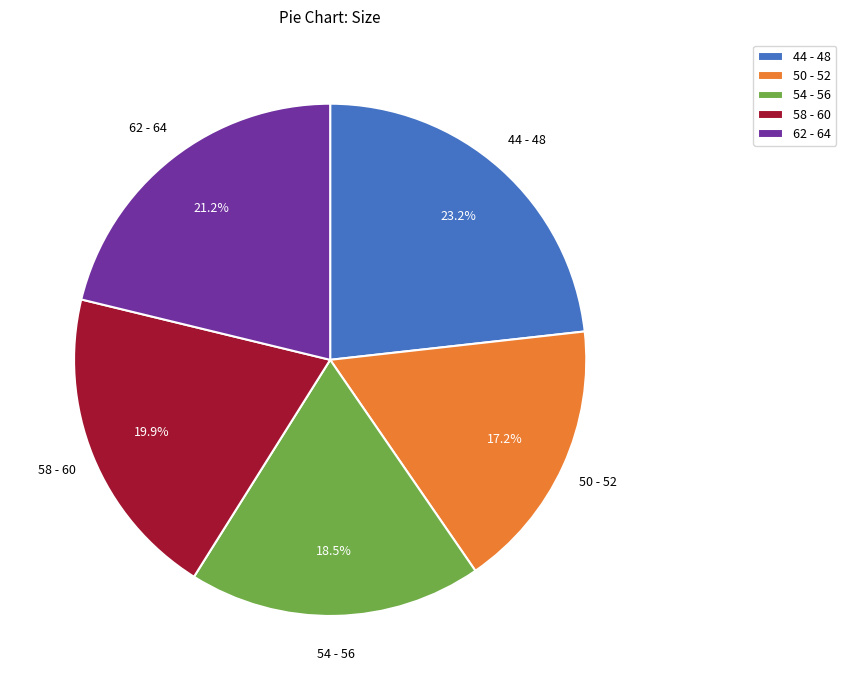

What is the largest slice in the pie chart?

44 - 48